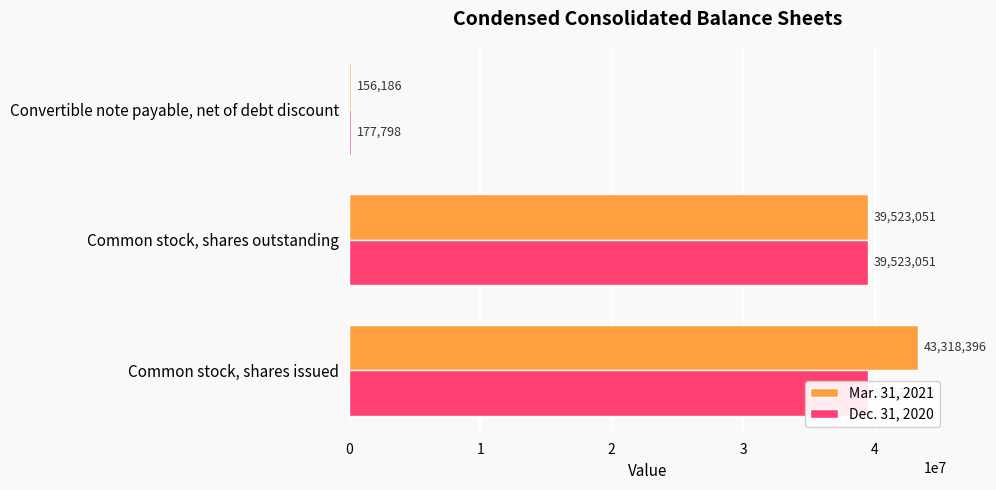

How many values in the Dec. 31, 2020 series are below 39523051?

1